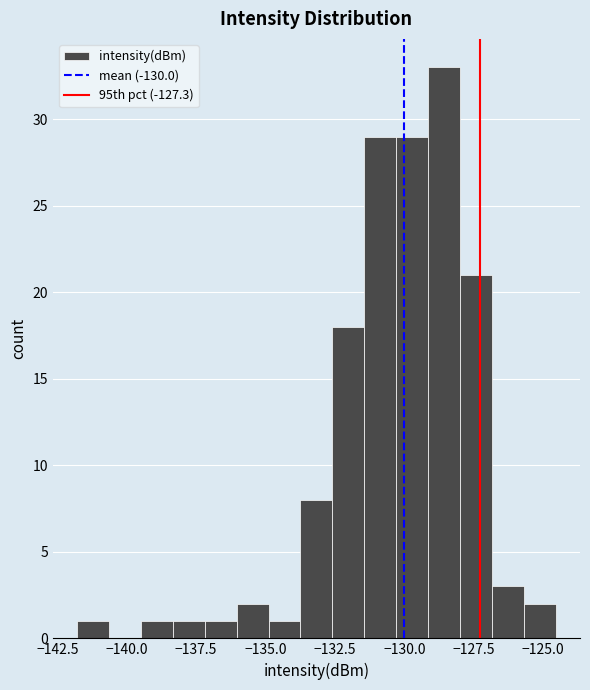

Around what value on the x-axis is the tallest bar? Give the approximate position of its centre, as read against the axis.

-128.5